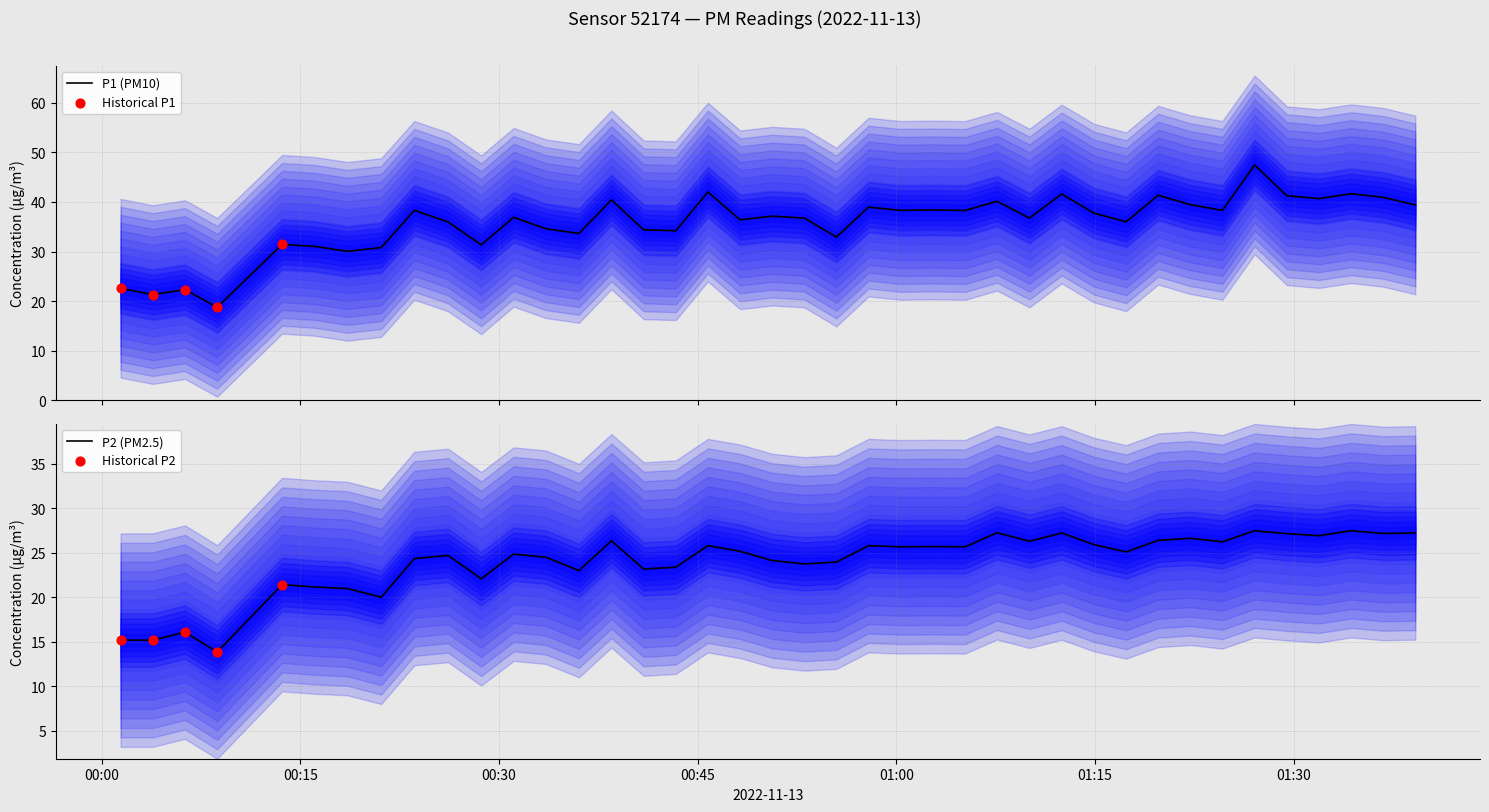

At which category is the sum across all series the highest?

2022-11-13T01:27:03